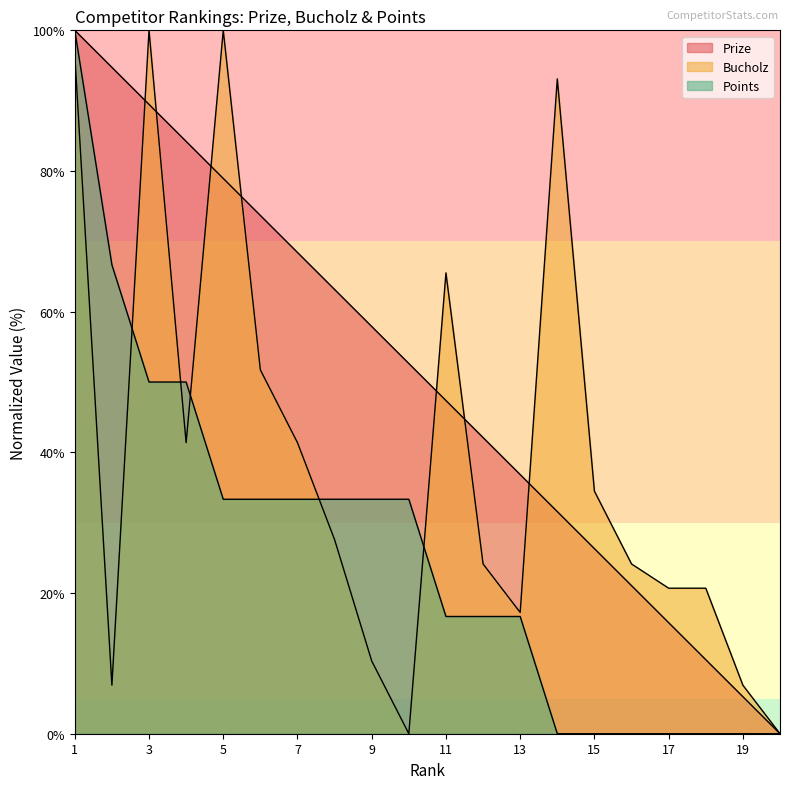

What is the sum of all Prize values?

1000.0